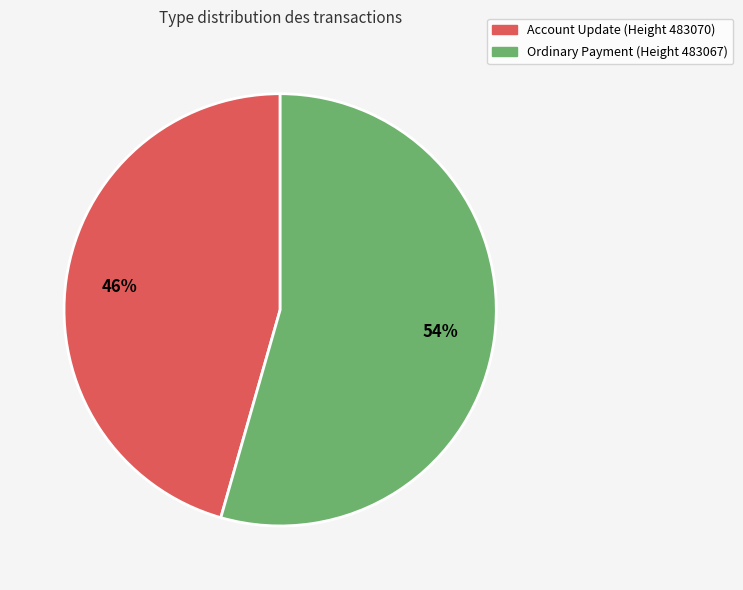

Which has a higher value, Account Update (Height 483070) or Ordinary Payment (Height 483067)?

Ordinary Payment (Height 483067)